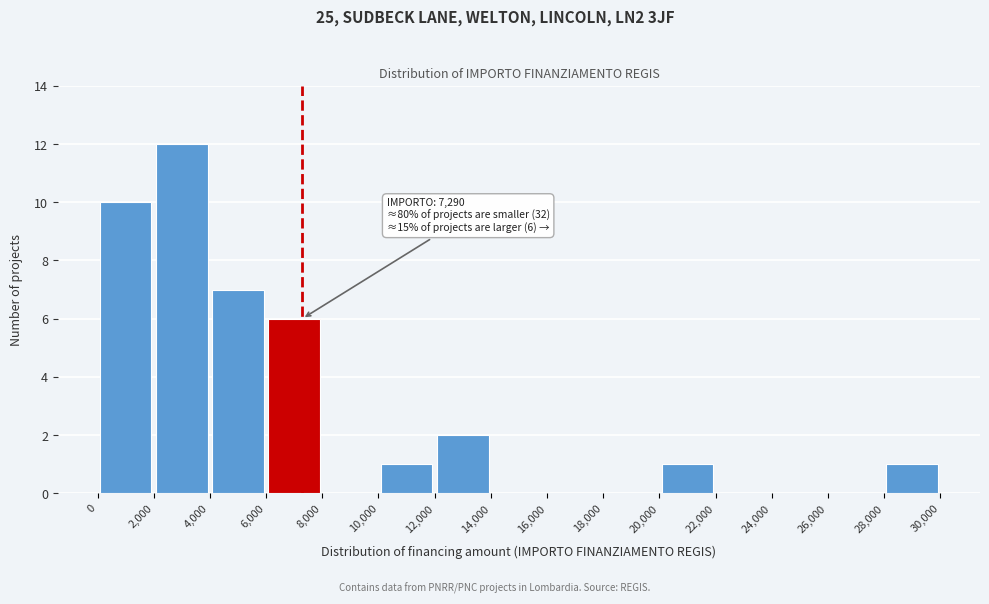

Which range on the x-axis has the tallest bar?

2,000 to 4,000